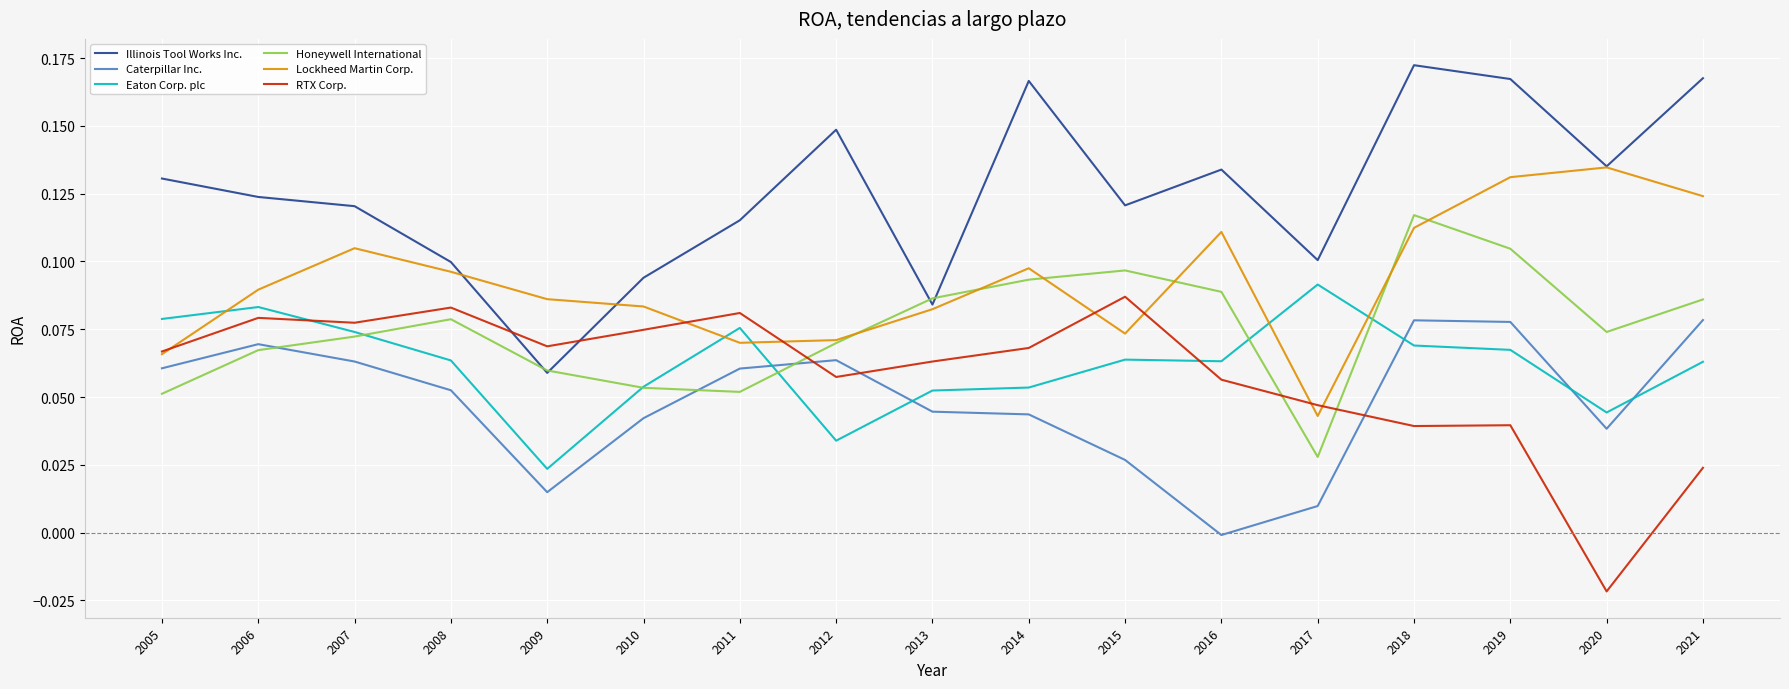

Count the number of categories in the chart.

17